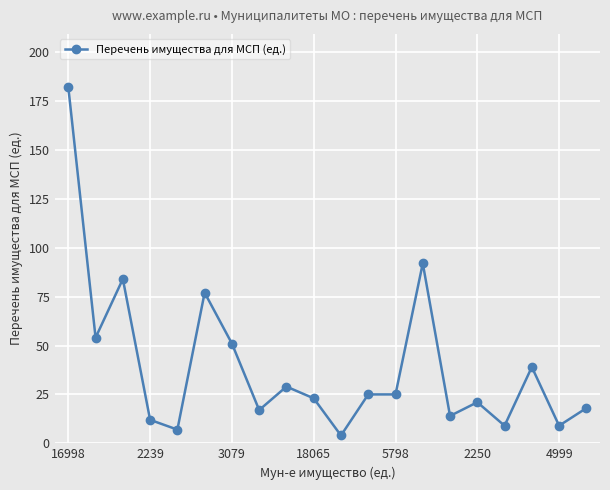

How many distinct data groups are displayed?

1